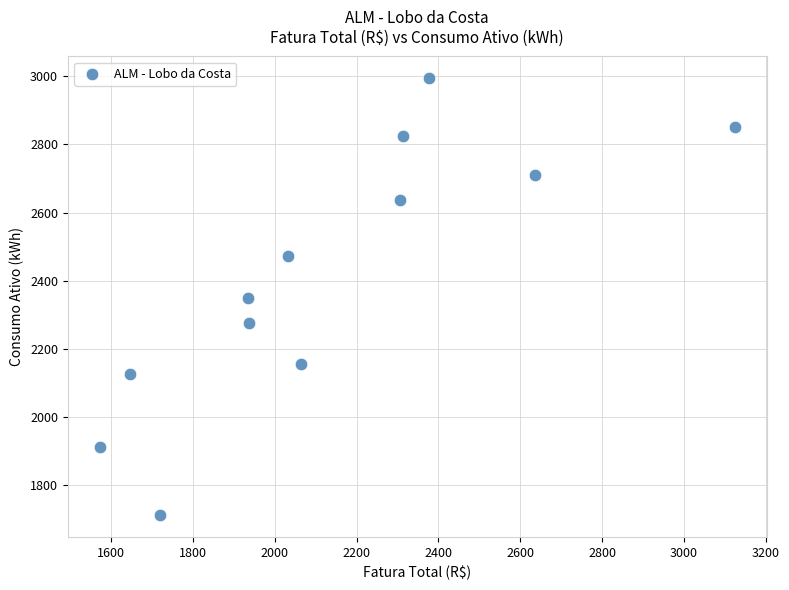

What is the range of Y values (max minus min)?

1282